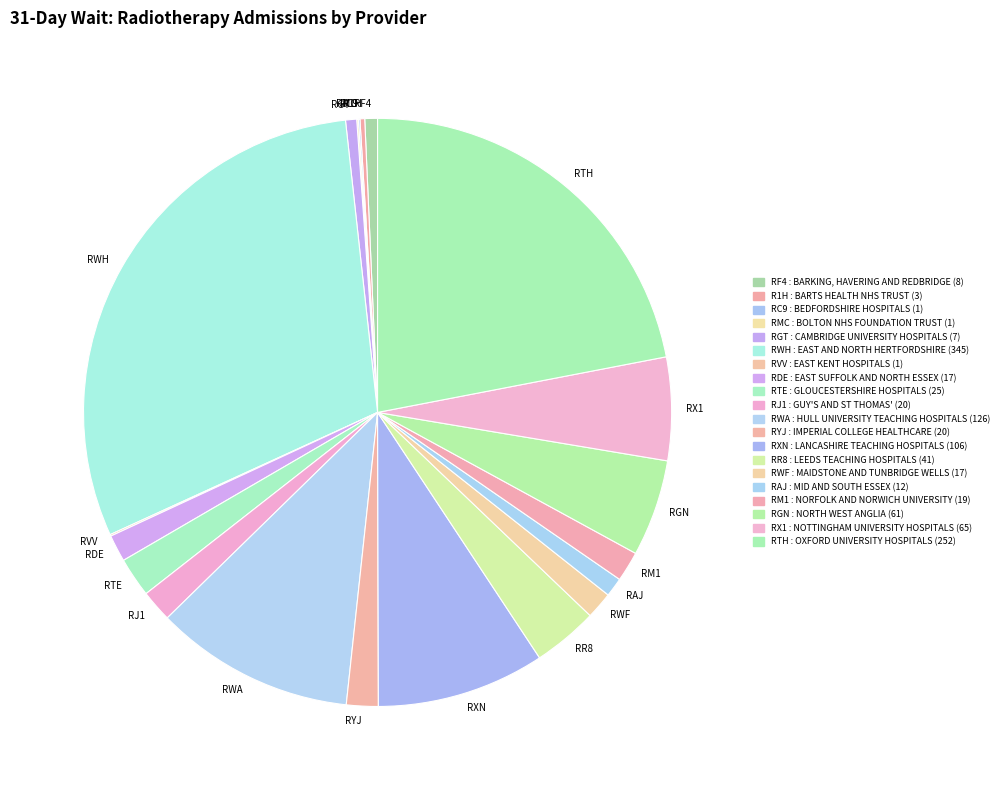

Between RGN and RGT, which is larger?

RGN